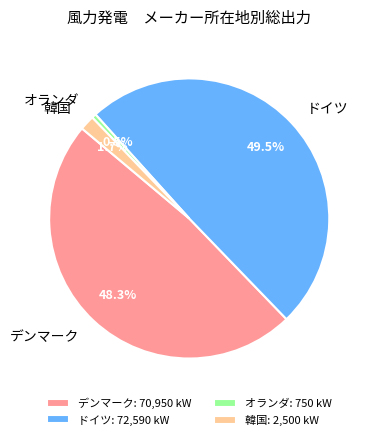

How much of the chart is everything except ドイツ?

50.5%